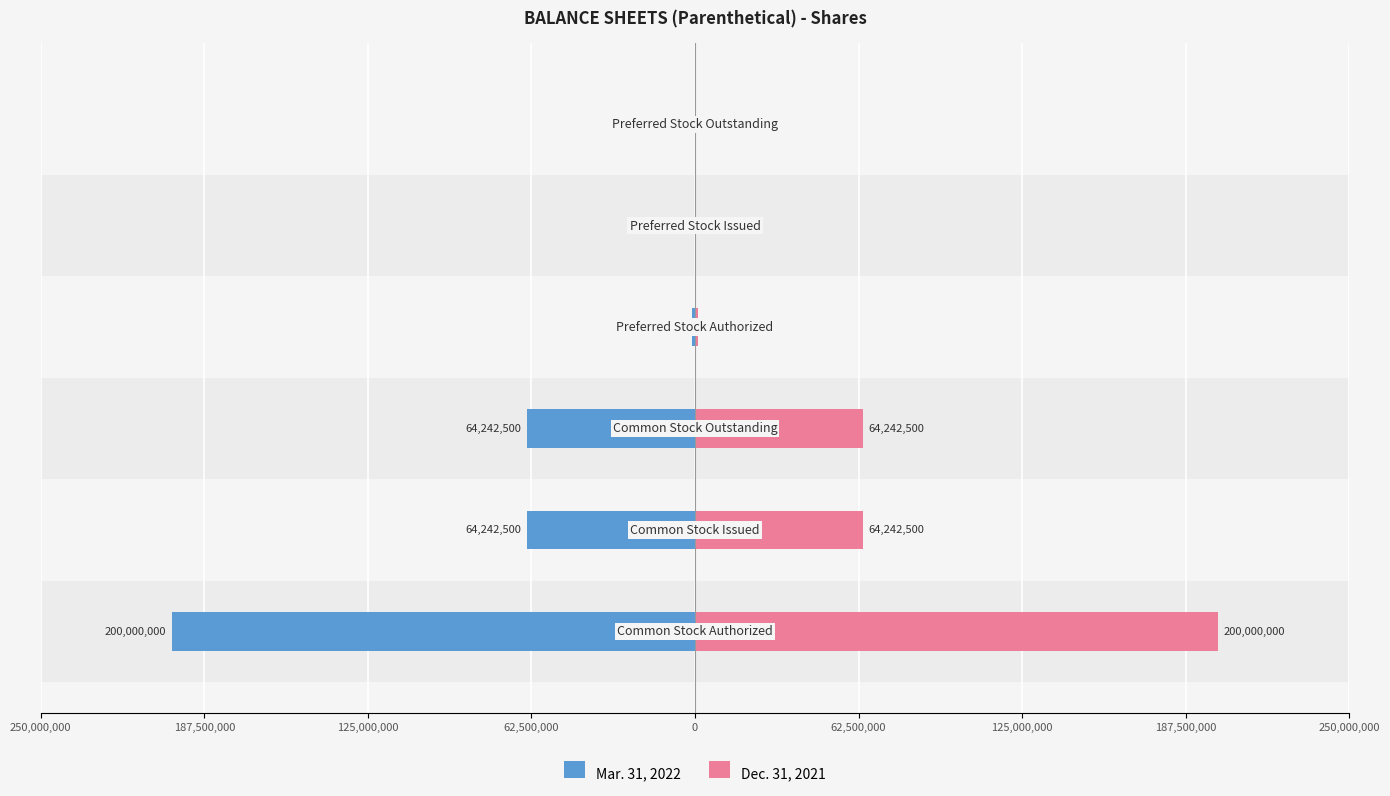

What is the sum of all Mar. 31, 2022 values?

-329485000